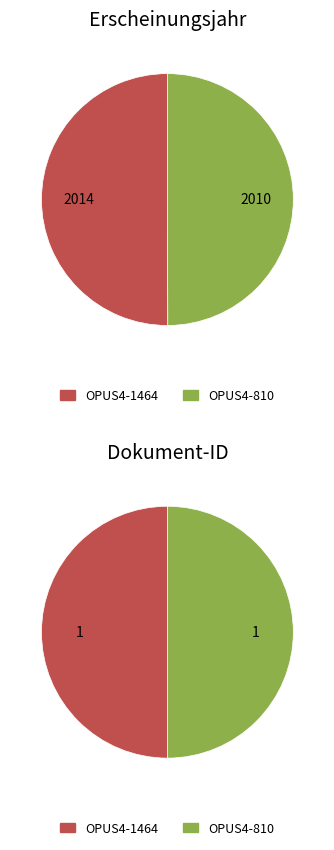

What is the largest slice in the pie chart?

OPUS4-1464